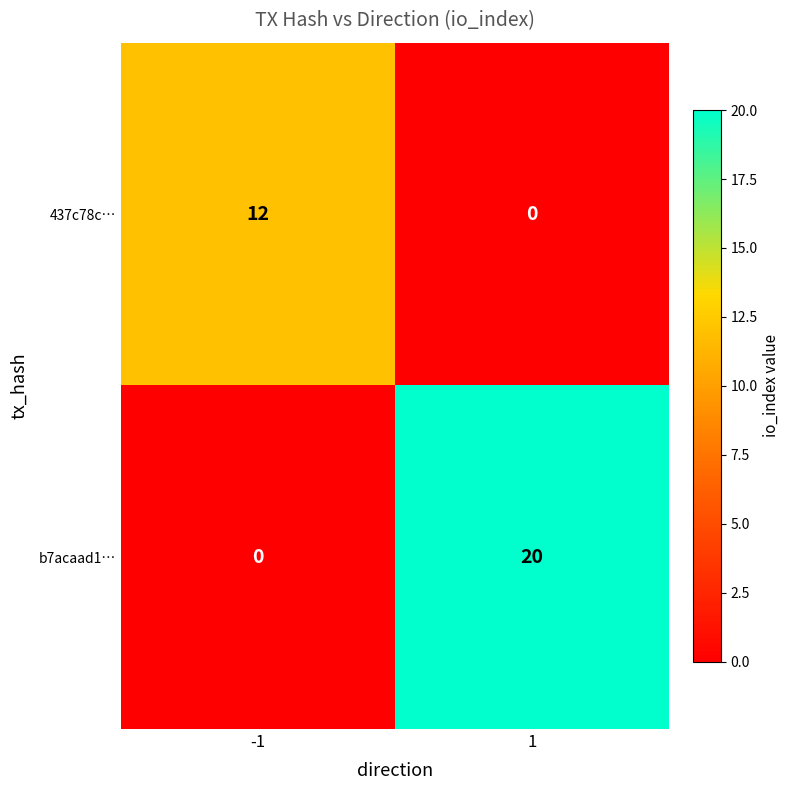

Rank the series at 1 from highest to lowest value.

b7acaad1…, 437c78c…